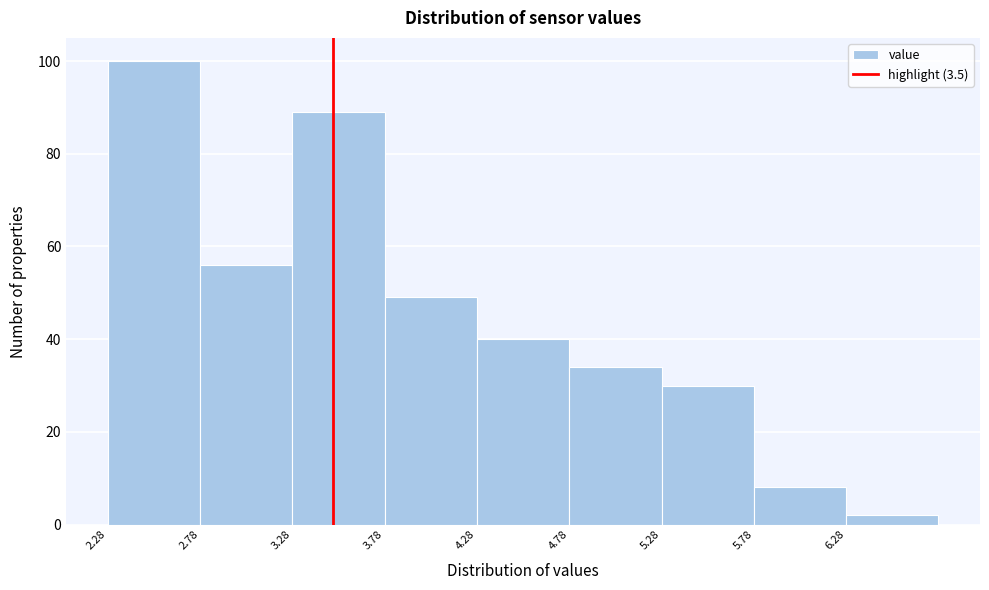

Reading left to right, transcribe this chart: for each bar, give the range it covers on the x-axis and its height. Neither the bar edges nor the heights are printed on the chart, so give them approximately, as read against the axes.

2.28 to 2.78: 100
2.78 to 3.28: 56
3.28 to 3.78: 90
3.78 to 4.28: 50
4.28 to 4.78: 40
4.78 to 5.28: 34
5.28 to 5.78: 30
5.78 to 6.28: 8
6.28 to 6.78: 2